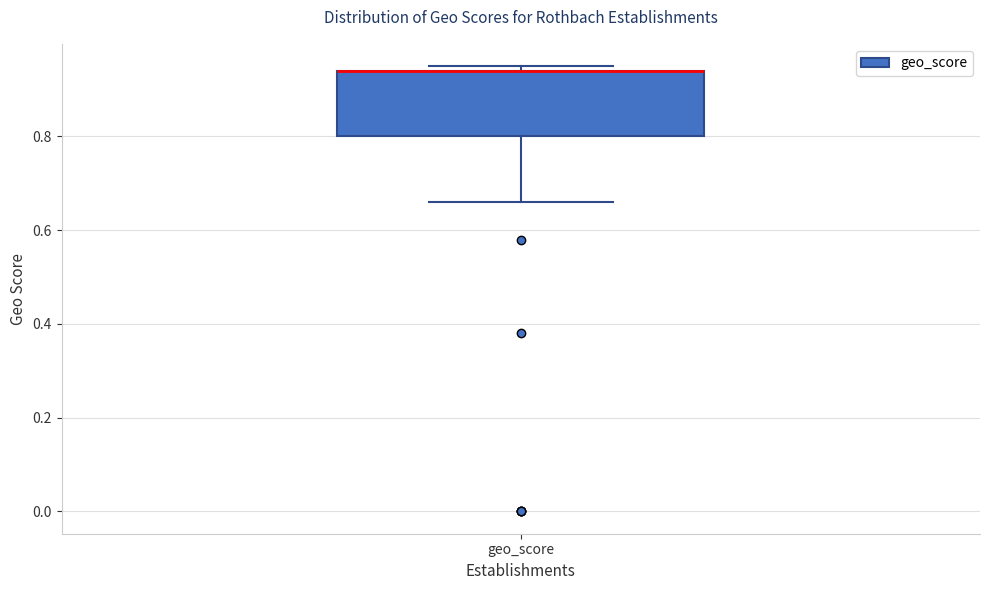

Transcribe this box plot: give where the median line is, the range the box spans, and where the two whiskers end, as read against the y-axis. The values are not printed on the chart, so give them approximately, as read against the axis.

median 0.94 (drawn on the box's upper edge), box 0.80 to 0.94, whiskers 0.66 to 0.96